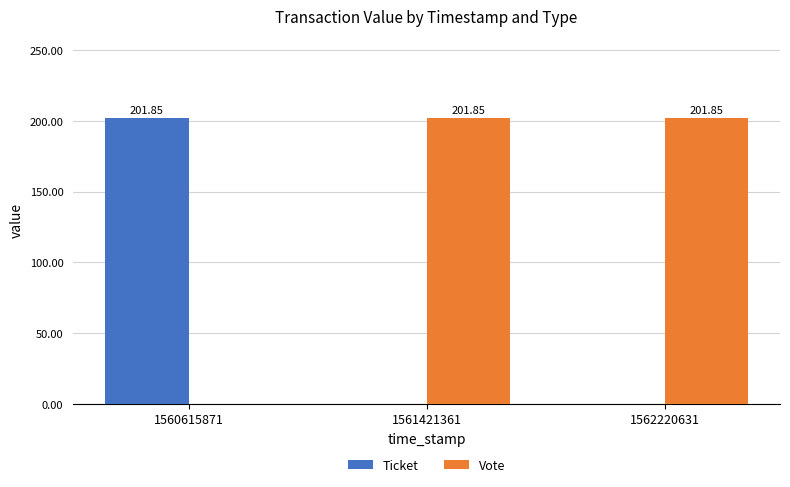

Which series has the largest total across all categories?

Vote